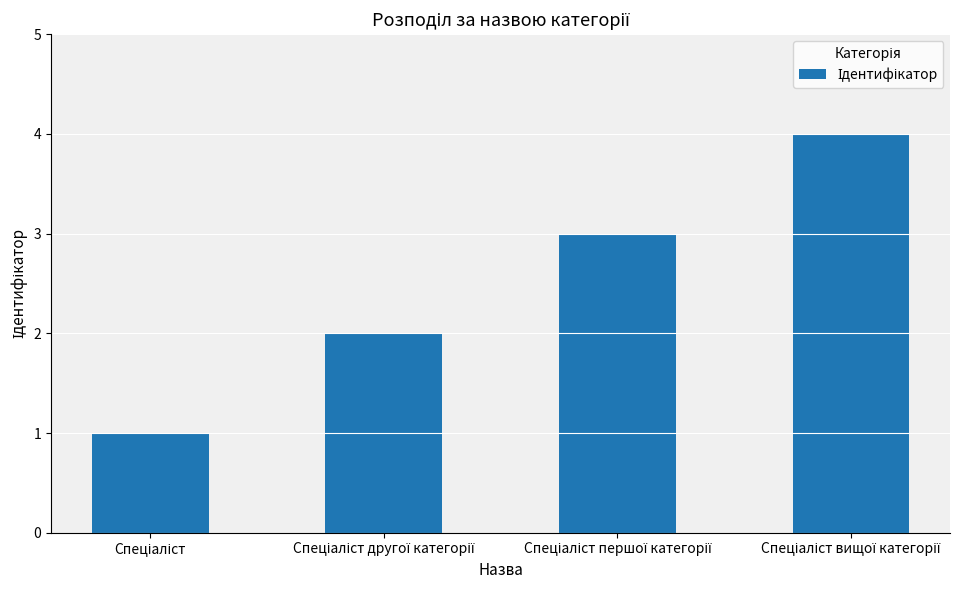

What is the maximum value shown in the chart?

4